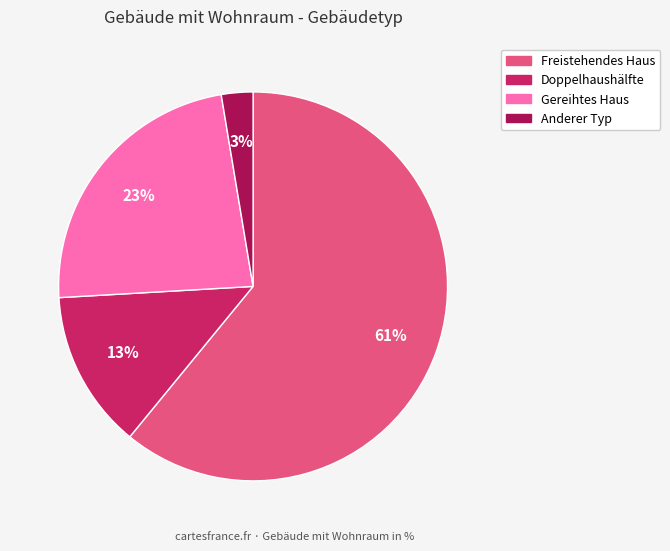

Is there a majority slice in this chart?

Yes